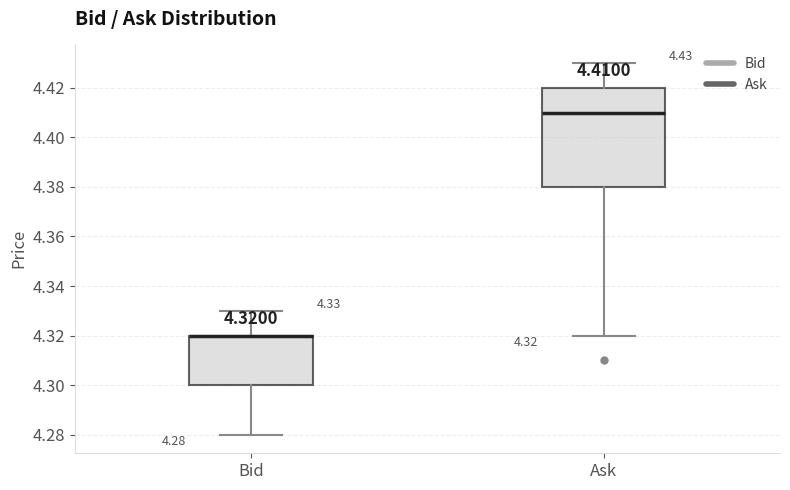

Comparing the boxes themselves (not the whiskers), which one is the tallest?

Ask